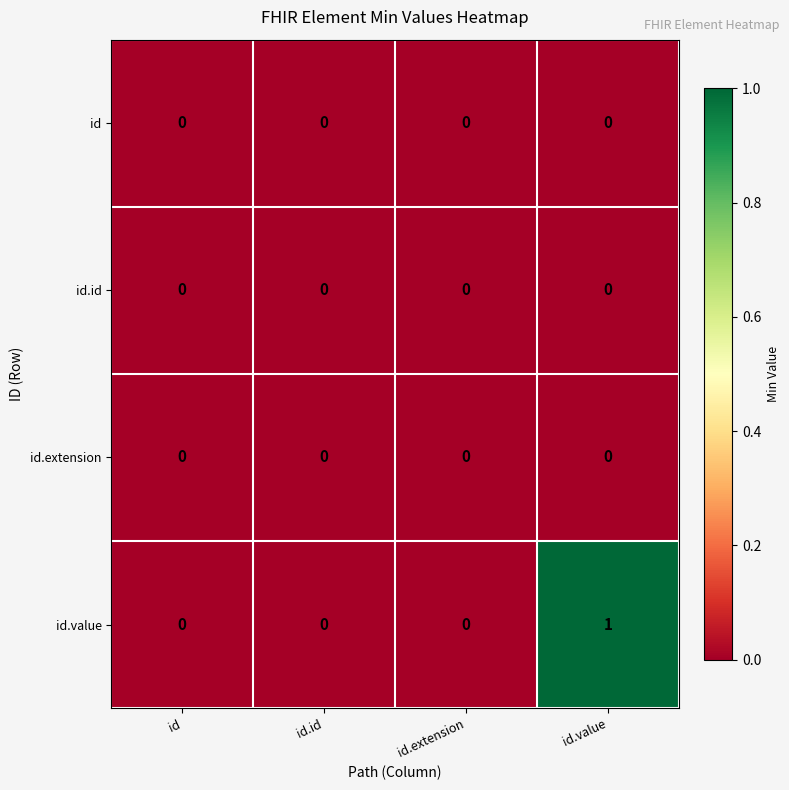

At which category is the sum across all series the highest?

id.value